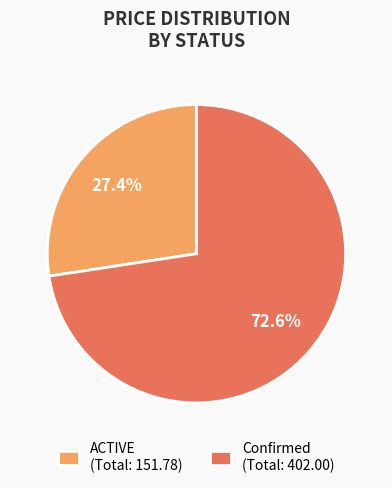

To the nearest percent, what is the difference between the largest and smallest slice percentages?

45%